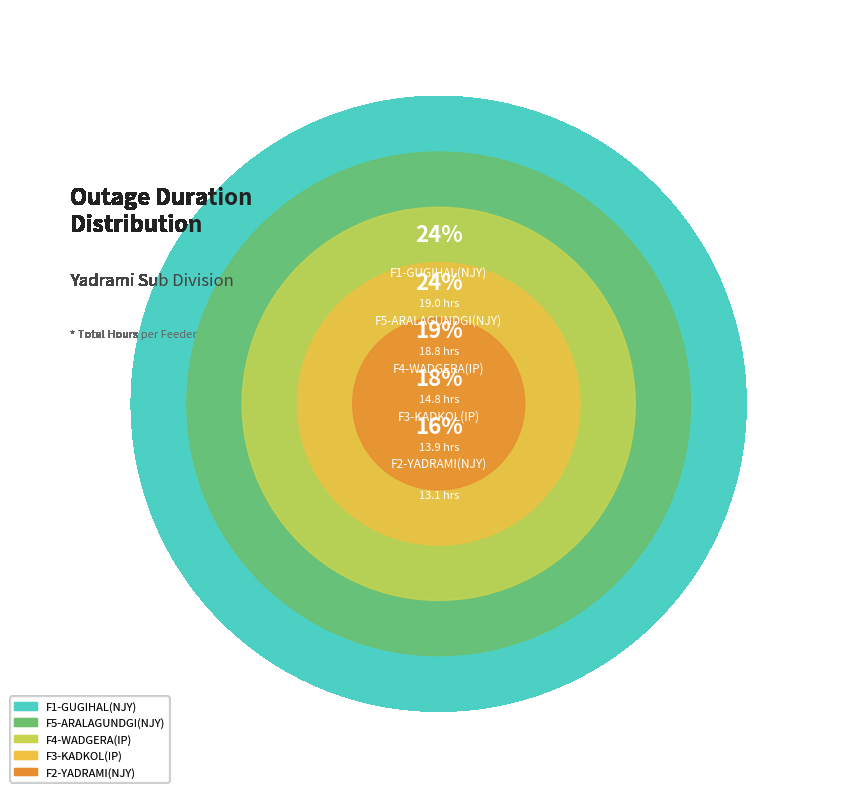

Is there any slice that represents more than half of the pie?

No